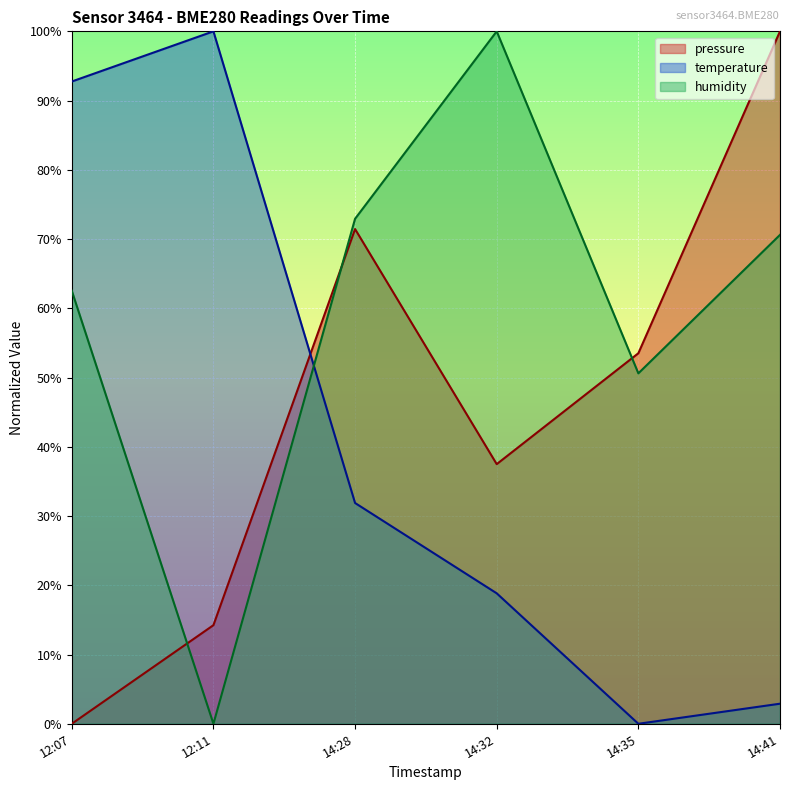

How many values in humidity are above zero?

5